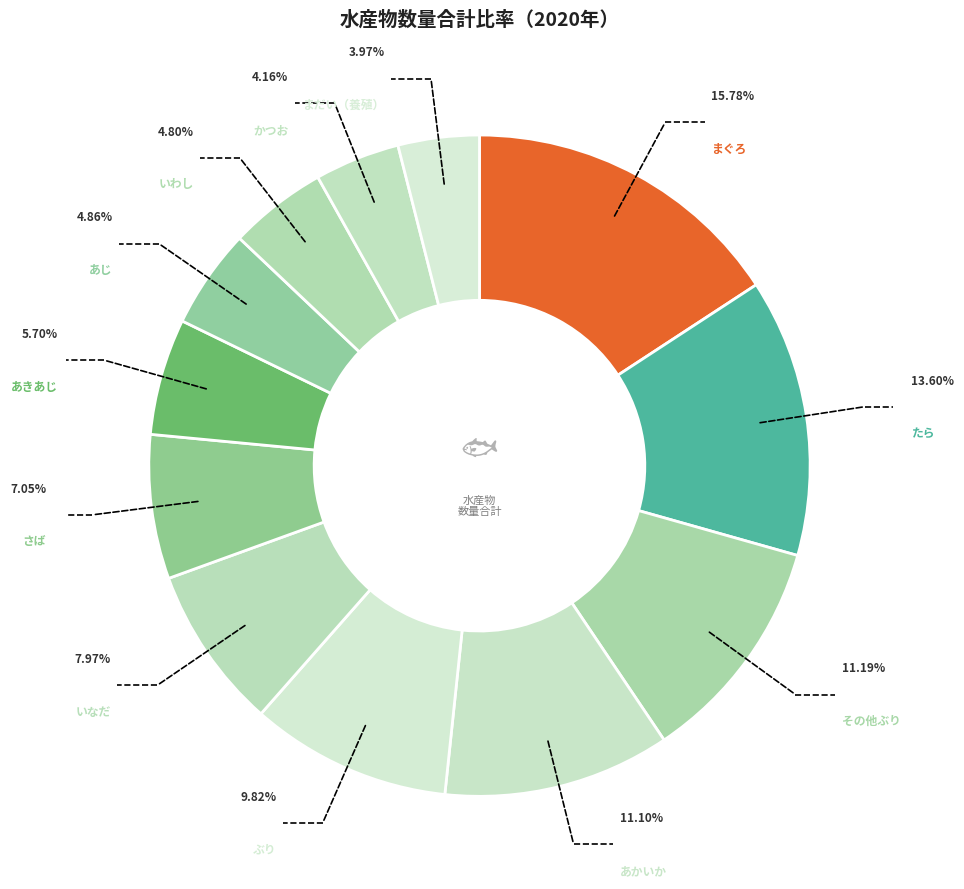

Rank the categories by value from highest to lowest.

まぐろ, たら, その他ぶり, あかいか, ぶり, いなだ, さば, あきあじ, あじ, いわし, かつお, まだい（養殖）